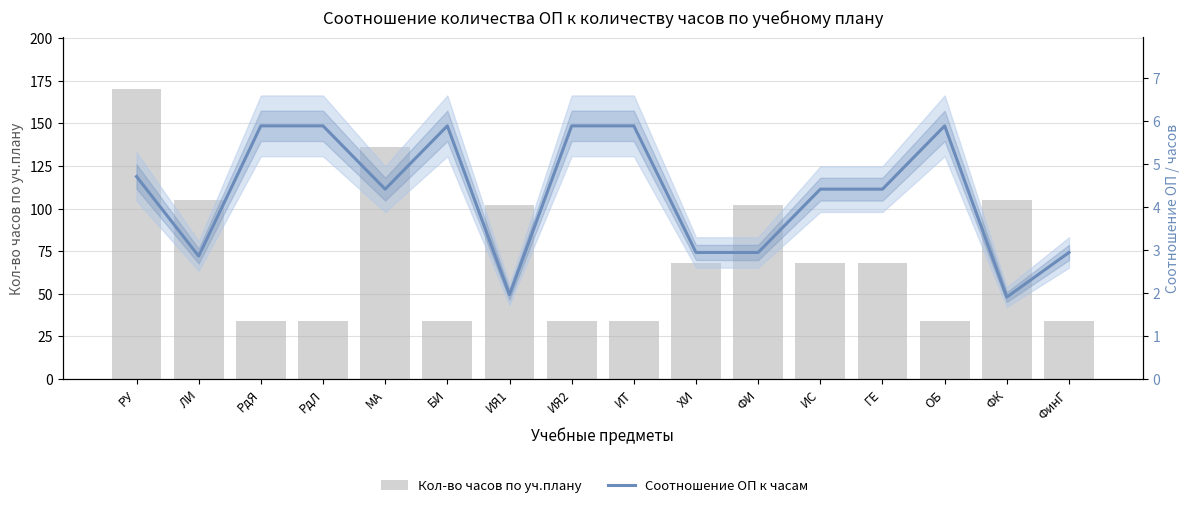

Rank the categories by Соотношение ОП к часам value from lowest to highest.

ФК, ИЯ1, ЛИ, ХИ, ФИ, ФинГ, МА, ИС, ГЕ, РУ, РдЯ, РдЛ, БИ, ИЯ2, ИТ, ОБ